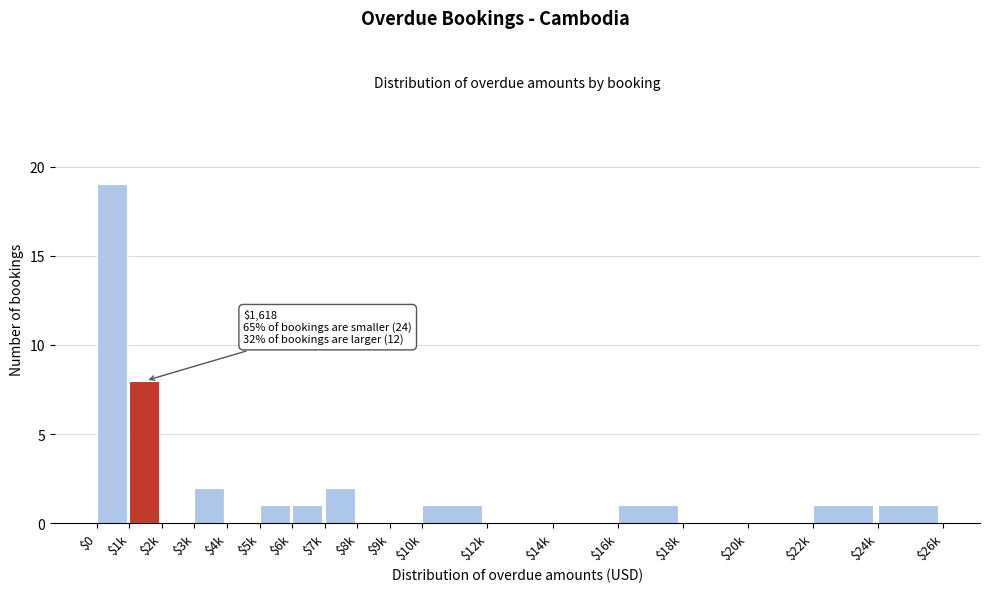

Where is the data nearest to the value 9?

$1k